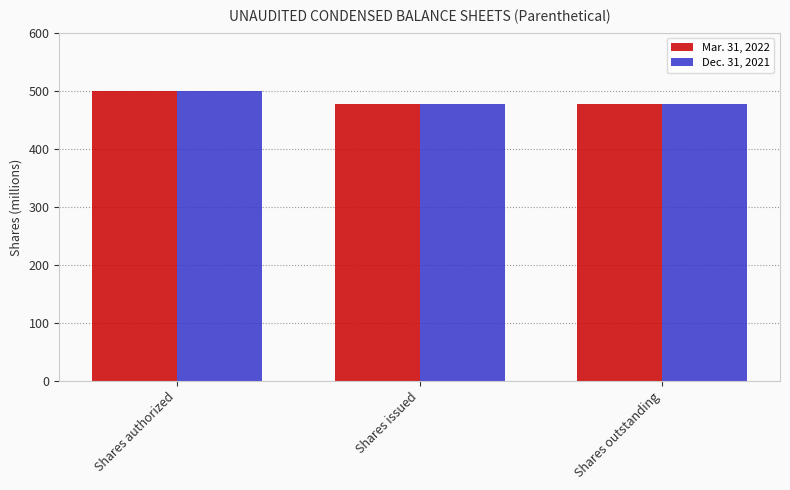

At which category is the sum across all series the highest?

Shares authorized